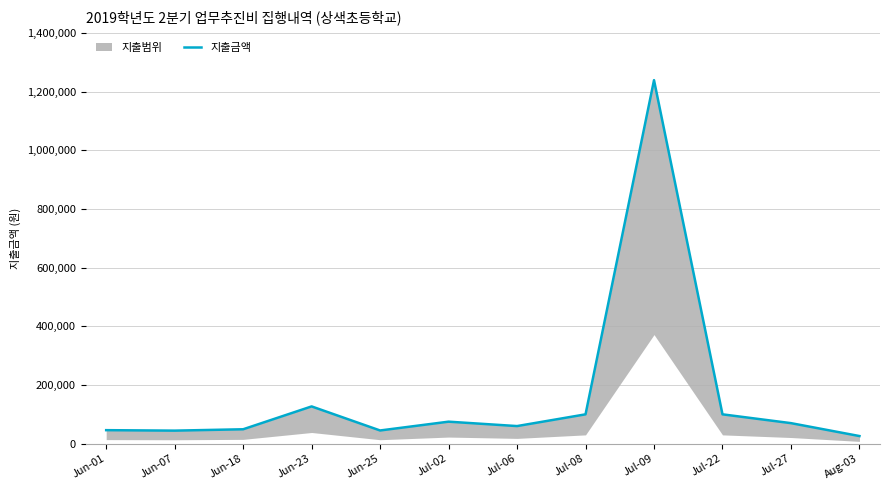

What is the difference between the second highest and minimum values?

101000